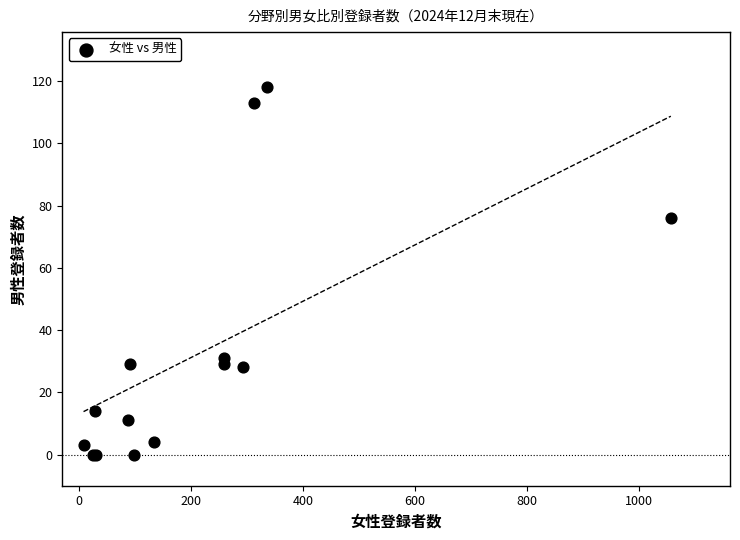

What Y value in the scatter plot is closest to 59?

76